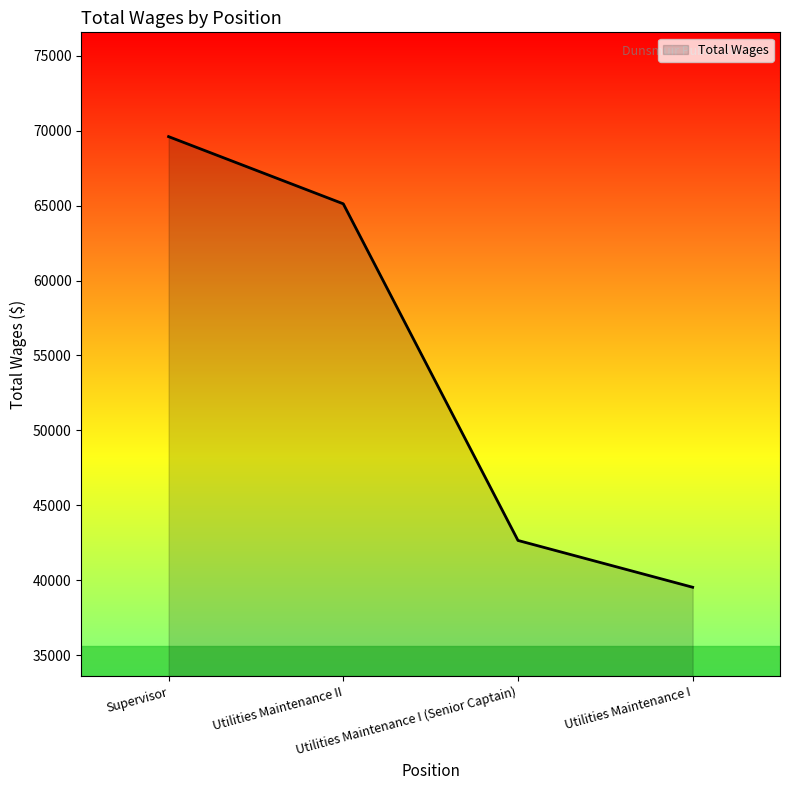

The value at Utilities Maintenance II is 65121. True or false?

True